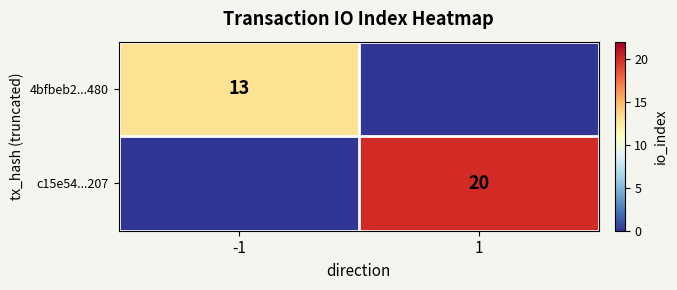

The value of 4bfbeb2...480 at -1 is 23. True or false?

False